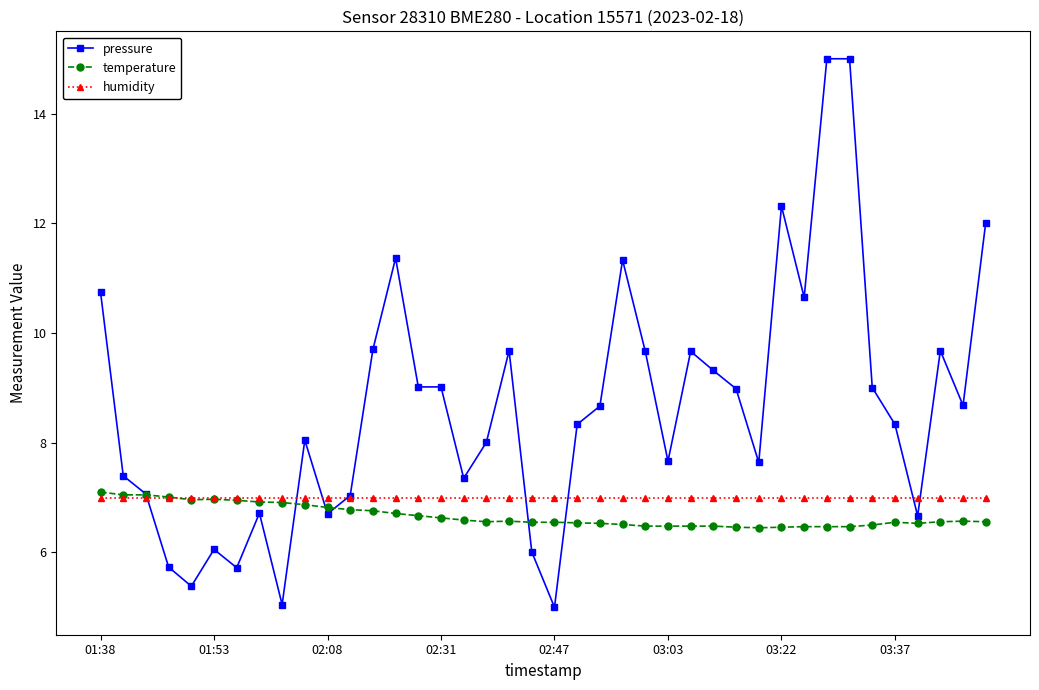

What is the value of the pressure point at the 19th from the left?

9.7